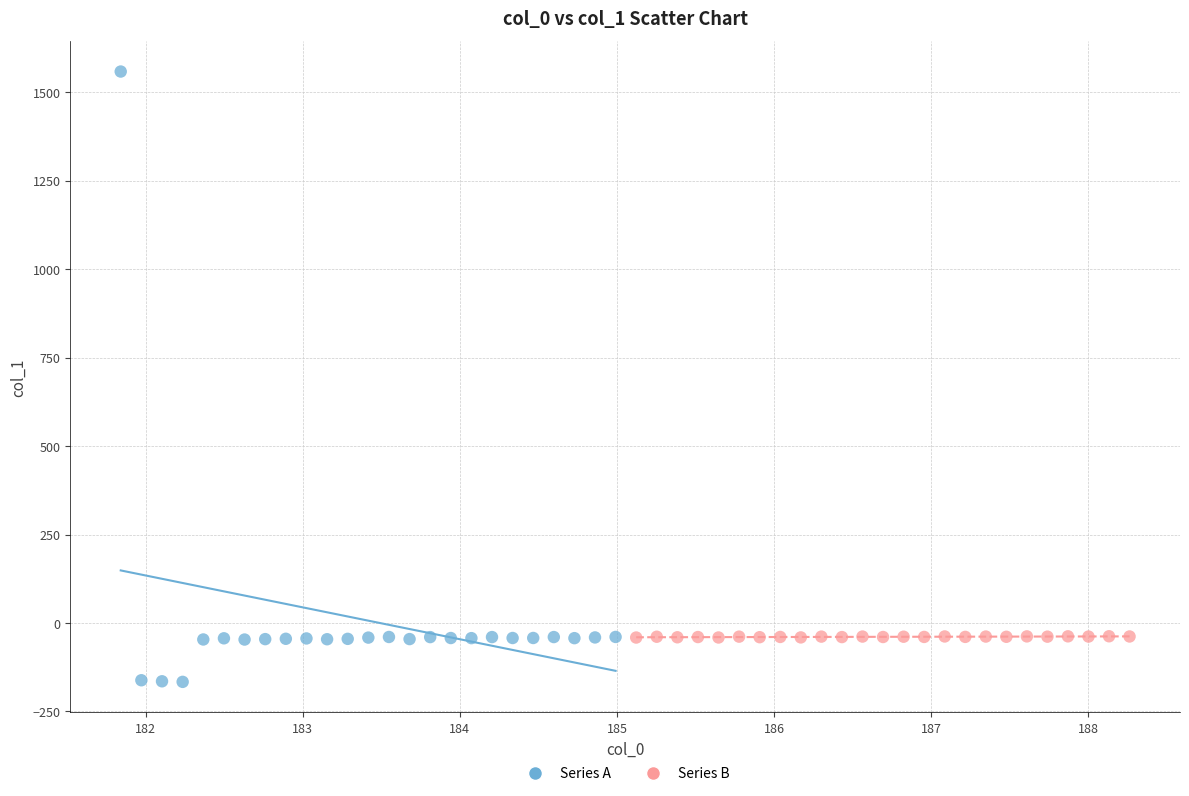

Which series reaches the maximum Y coordinate?

Series A